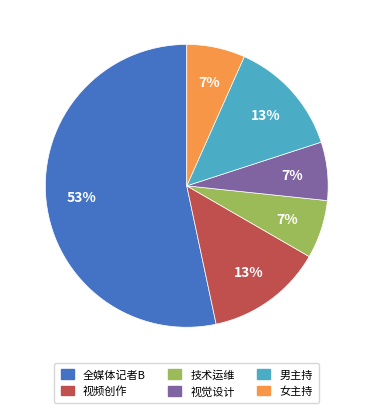

Count the number of slices in the pie.

6